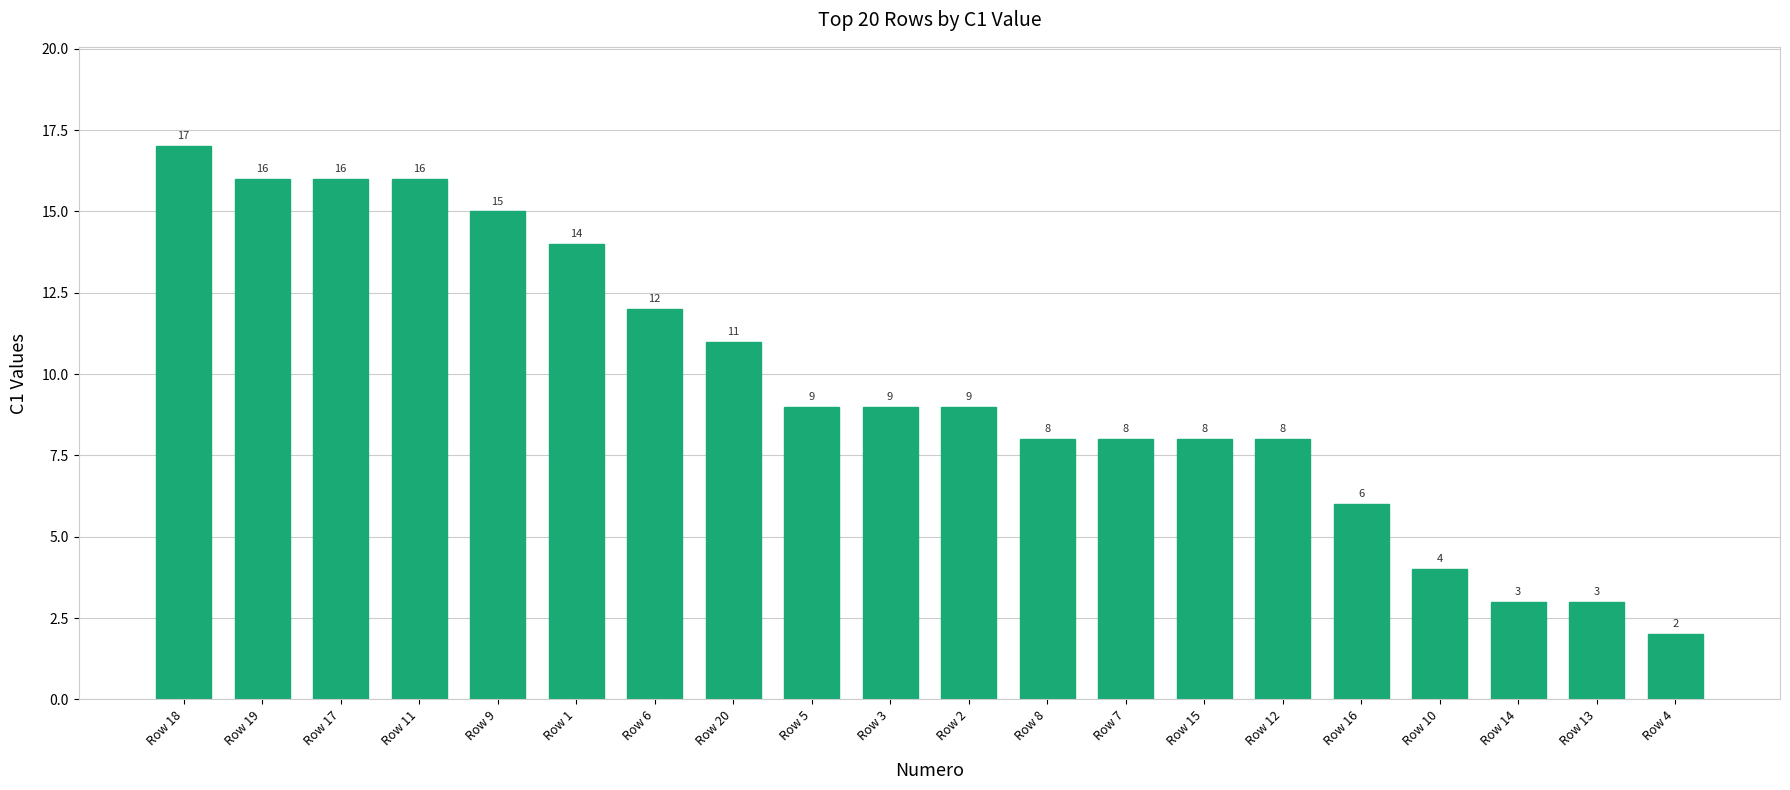

Reading left to right, what are all the values shown in this chart?

Row 18=17	Row 19=16	Row 17=16	Row 11=16	Row 9=15	Row 1=14	Row 6=12	Row 20=11	Row 5=9	Row 3=9	Row 2=9	Row 8=8	Row 7=8	Row 15=8	Row 12=8	Row 16=6	Row 10=4	Row 14=3	Row 13=3	Row 4=2